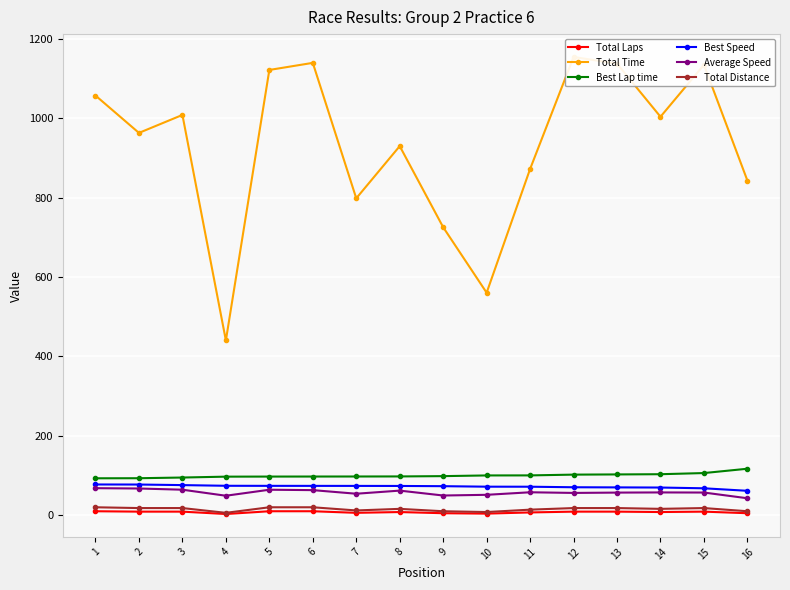

How many distinct data groups are displayed?

6